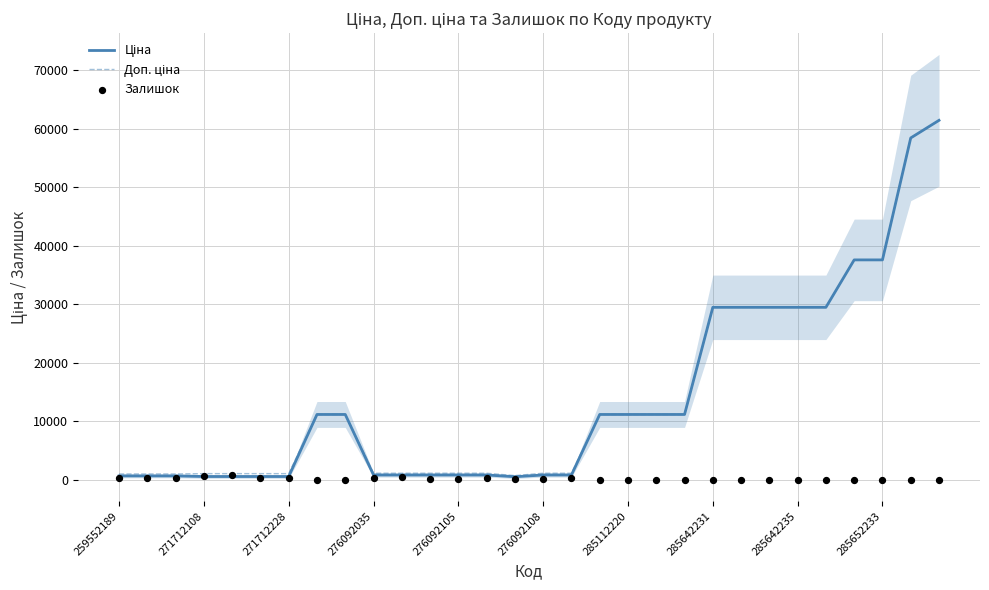

Which series has the largest Y range (max minus min)?

Ціна